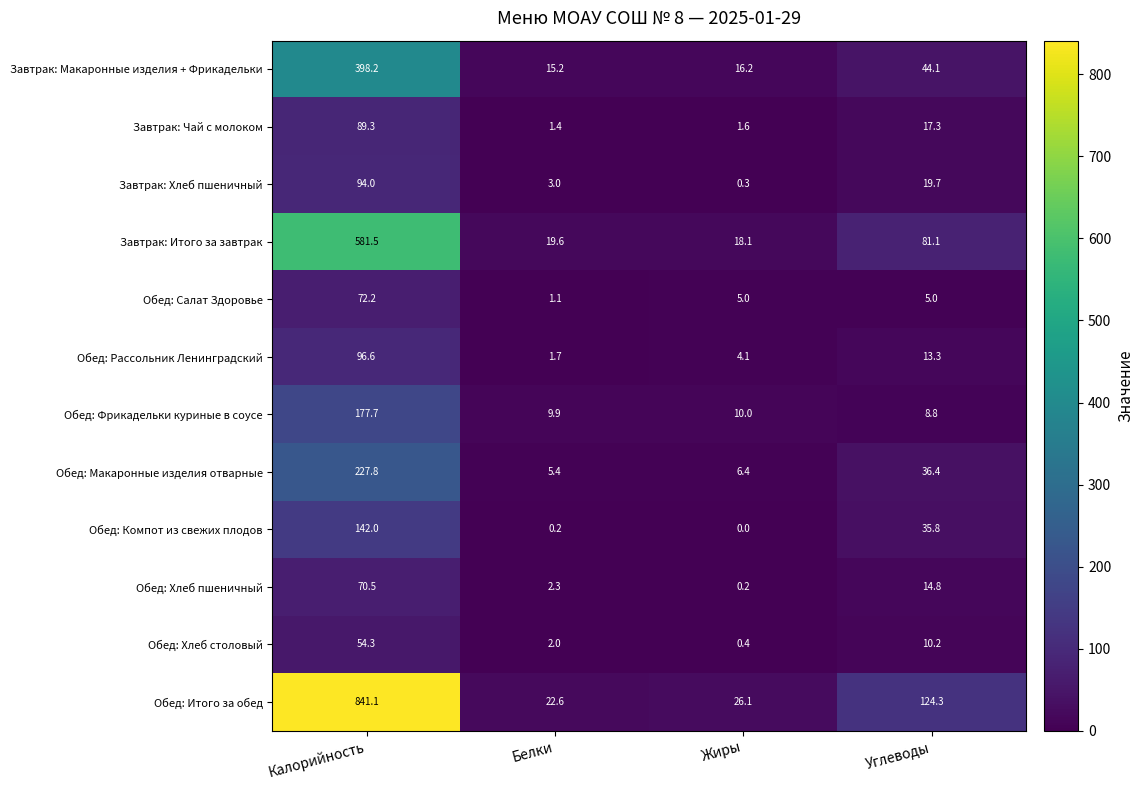

Rank the series by their maximum value, from highest to lowest.

Обед: Итого за обед, Завтрак: Итого за завтрак, Завтрак: Макаронные изделия + Фрикадельки, Обед: Макаронные изделия отварные, Обед: Фрикадельки куриные в соусе, Обед: Компот из свежих плодов, Обед: Рассольник Ленинградский, Завтрак: Хлеб пшеничный, Завтрак: Чай с молоком, Обед: Салат Здоровье, Обед: Хлеб пшеничный, Обед: Хлеб столовый